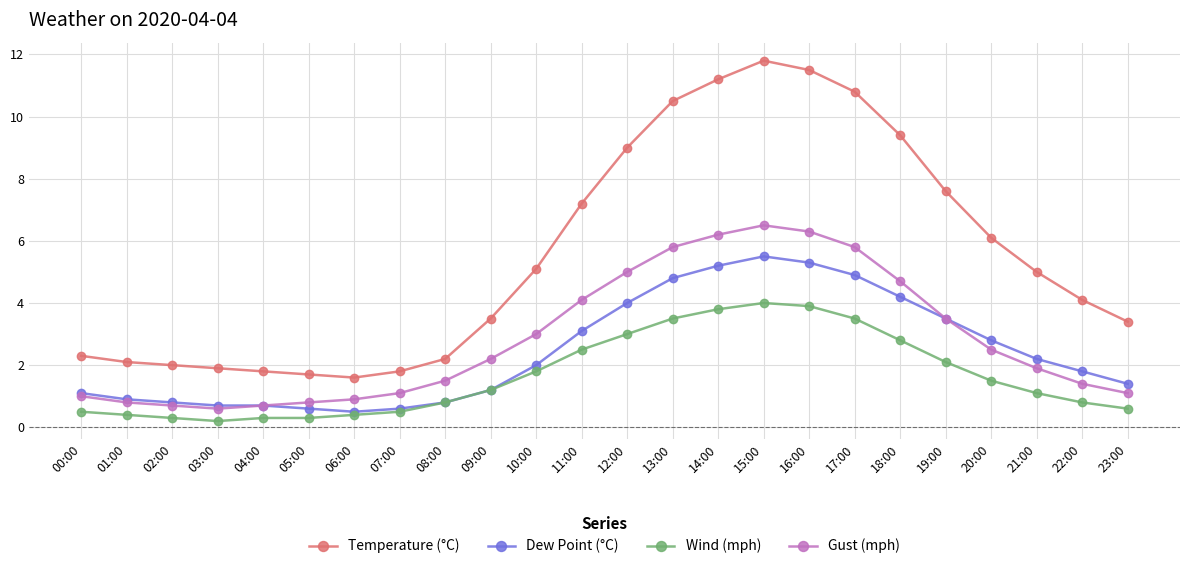

True or false: Gust (mph) has more than 0 points higher than both neighbors.

True